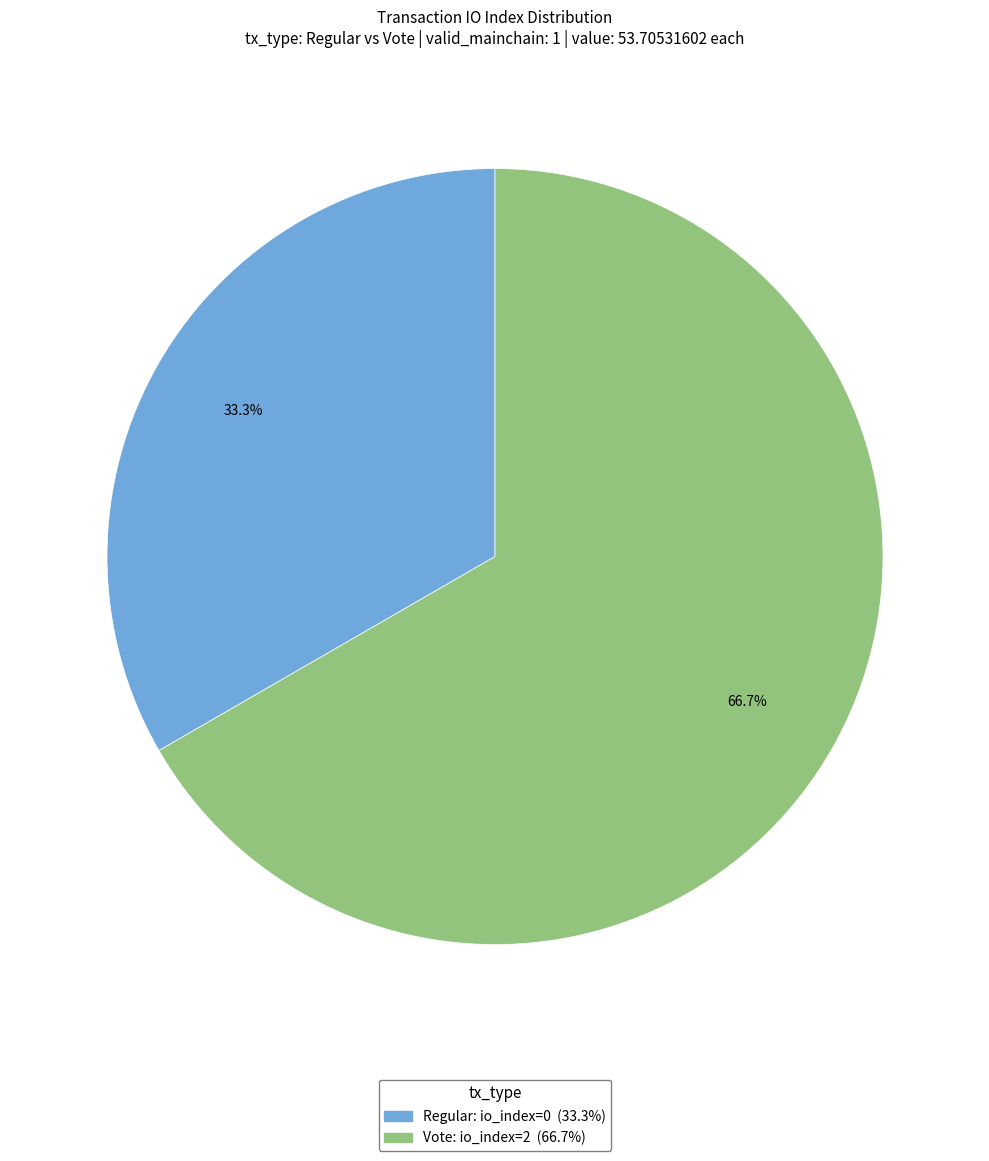

Is there a majority slice in this chart?

Yes